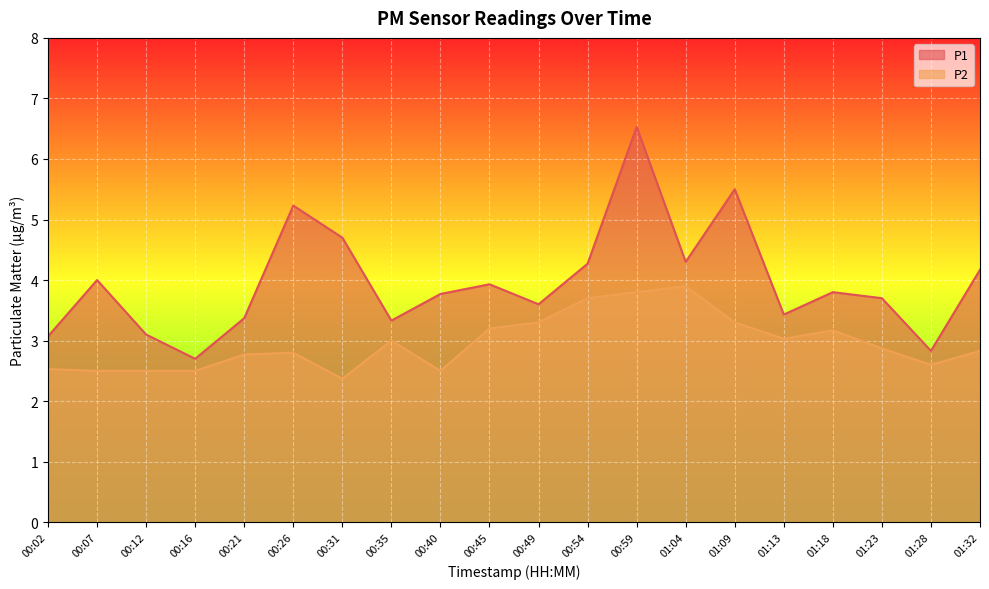

What is the label of the 14th point from the left?

01:04